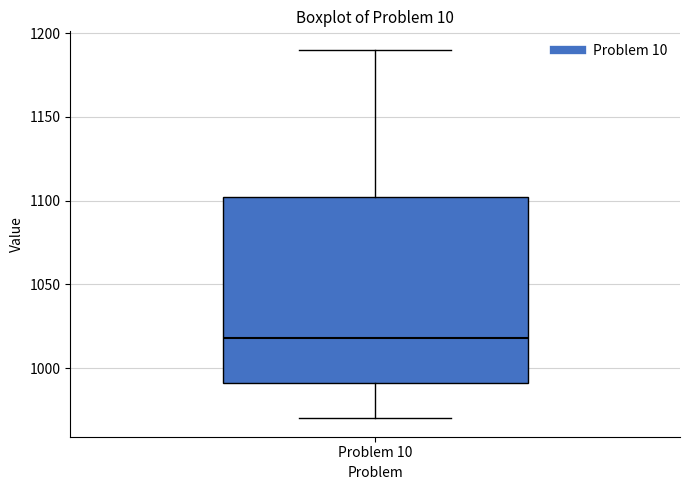

Transcribe this box plot: give where the median line is, the range the box spans, and where the two whiskers end, as read against the y-axis. The values are not printed on the chart, so give them approximately, as read against the axis.

median 1020, box 990 to 1100, whiskers 970 to 1190